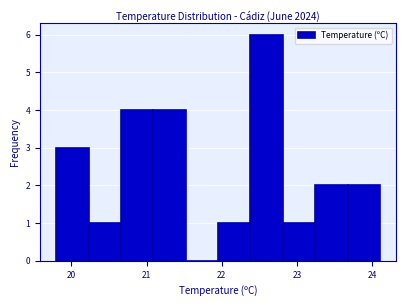

Reading left to right, list every bar in this chart as the range it spans on the x-axis followed by its height. Neither the bar edges nor the heights are printed on the chart, so give them approximately, as read against the axes.

19.80 to 20.23: 3
20.23 to 20.66: 1
20.66 to 21.09: 4
21.09 to 21.52: 4
21.52 to 21.95: 0
21.95 to 22.38: 1
22.38 to 22.81: 6
22.81 to 23.24: 1
23.24 to 23.67: 2
23.67 to 24.10: 2